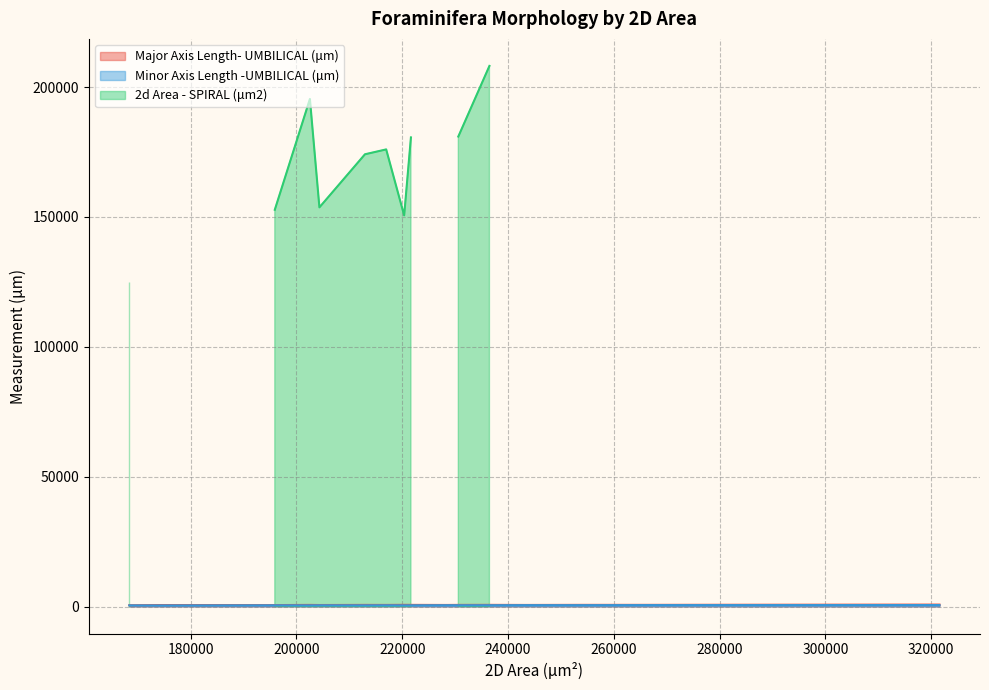

Reading right to left, list all the values displayed in this chart.

Major Axis Length- UMBILICAL (μm): 253778=631.2	266460=634.5	243233=597.8	228254=593.1	174067=554.3	283784=671.1	321573=735.2	230602=619.7	202545=614.8	220365=639.6	204343=574.7	236487=633.8	221643=628.6	212952=618.2	216966=606.5	195905=552.9	168395=497.6
Minor Axis Length -UMBILICAL (μm): 253778=517.7	266460=542.1	243233=523.8	228254=497.1	174067=409.1	283784=544.6	321573=560.6	230602=486.4	202545=445.0	220365=447.6	204343=466.2	236487=492.5	221643=457.2	212952=451.4	216966=469.9	195905=464.7	168395=441.1
2d Area - SPIRAL (μm2): 253778=0.0	266460=0.0	243233=0.0	228254=0.0	174067=0.0	283784=0.0	321573=0.0	230602=180974.0	202545=195440.0	220365=150616.0	204343=153703.0	236487=208167.0	221643=180638.0	212952=174140.0	216966=176017.0	195905=152768.0	168395=124937.0